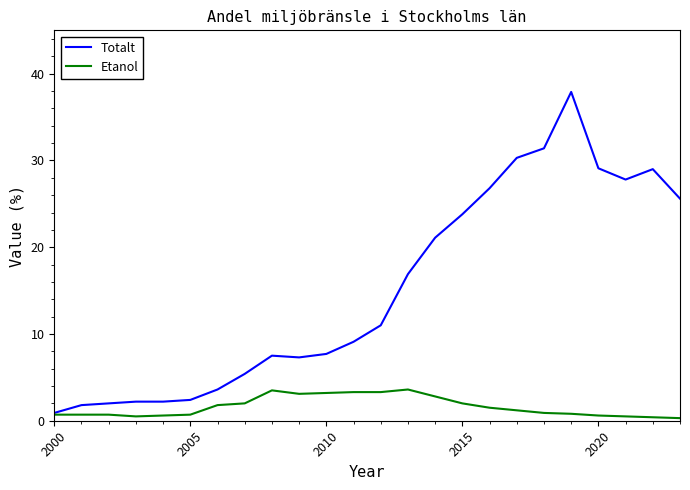

What is the greatest value displayed?

37.9